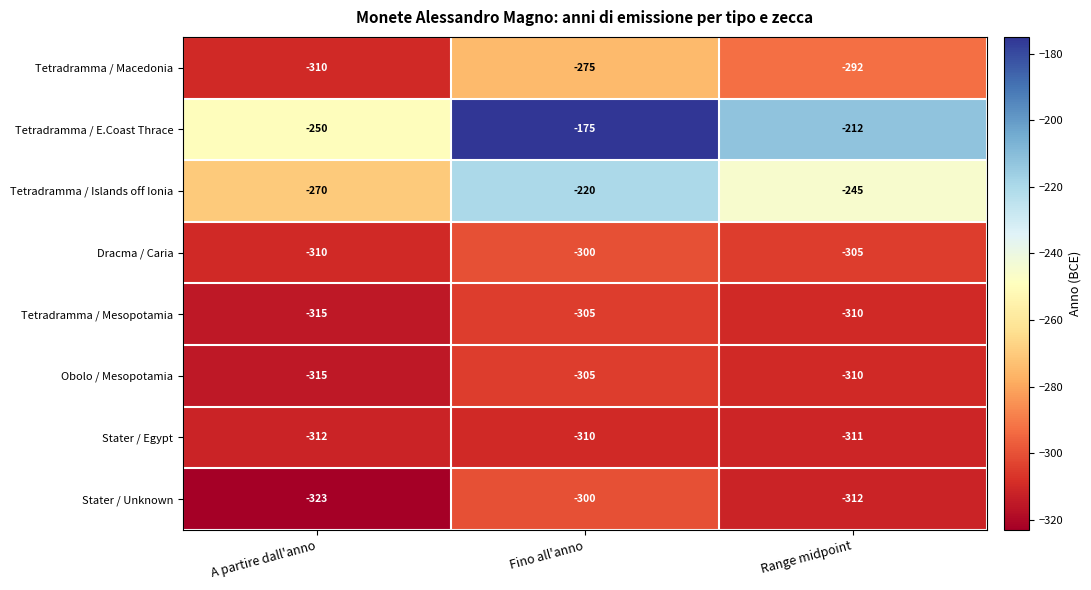

Which label corresponds to the smallest value in the chart?

A partire dall'anno